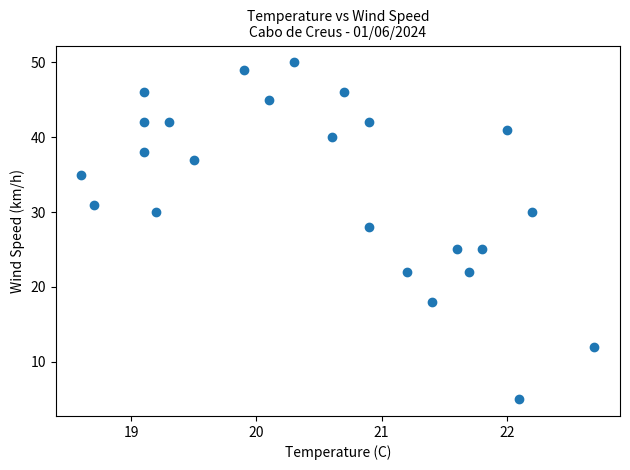

What Y value in the scatter plot is closest to 27?

28